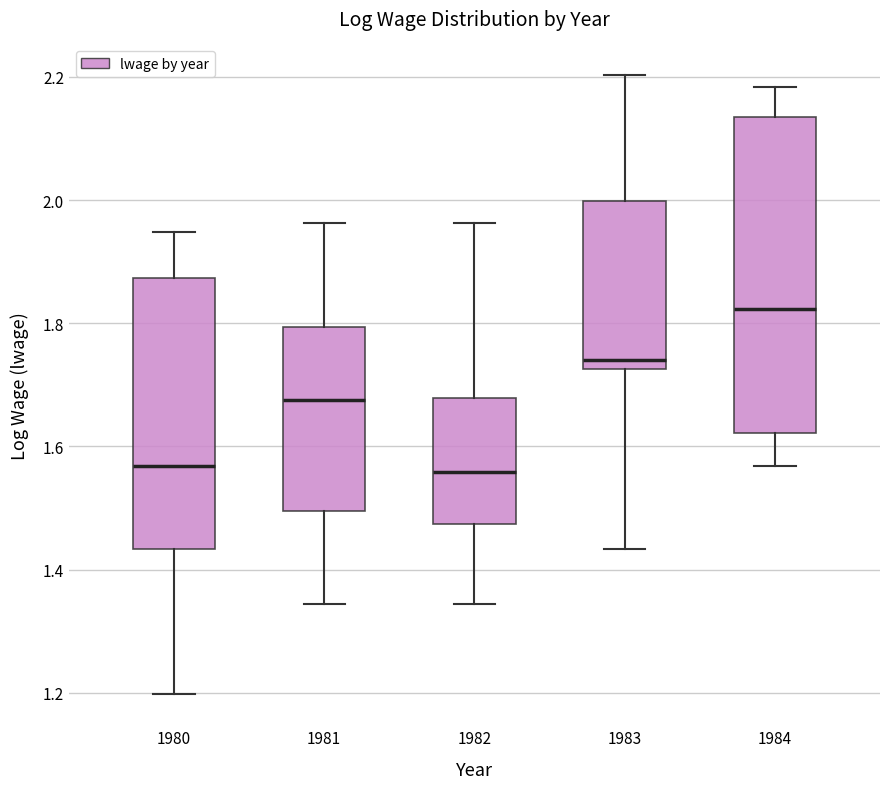

Which box is the tallest, from its lower edge to its upper edge?

1984